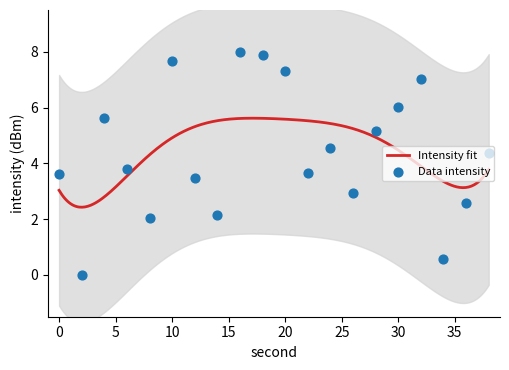

Which has a higher value, 36 or 32?

32